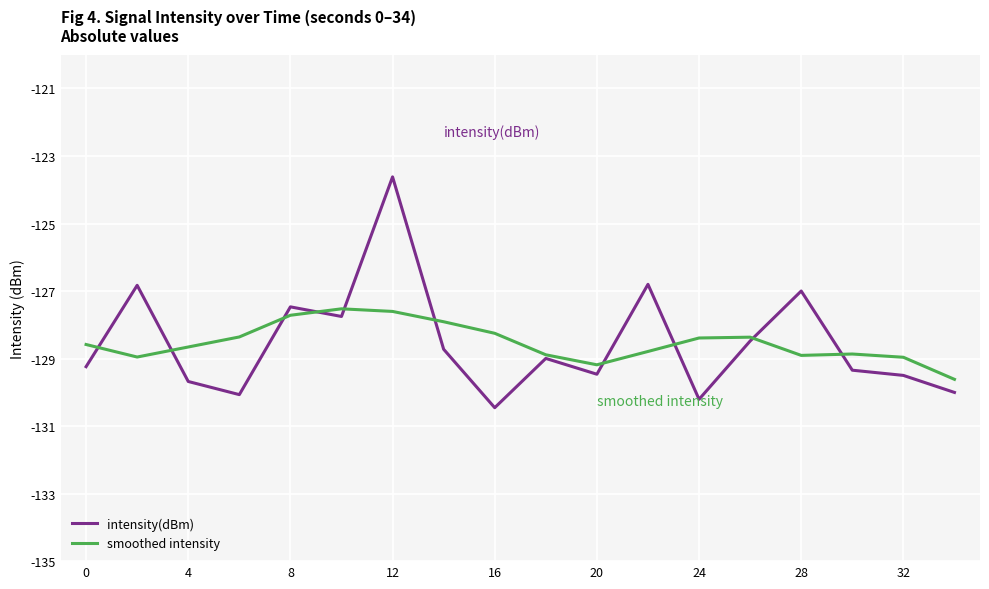

What is the minimum value for smoothed intensity?

-129.6